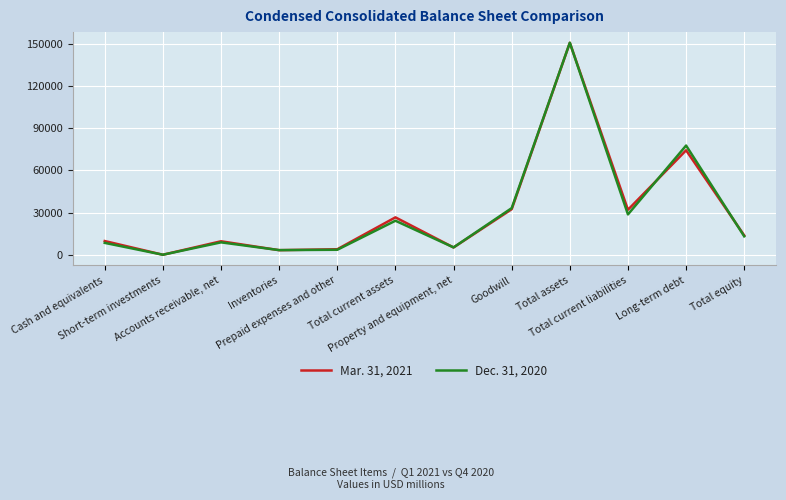

What is the difference between the maximum and minimum values in the Dec. 31, 2020 series?

150535